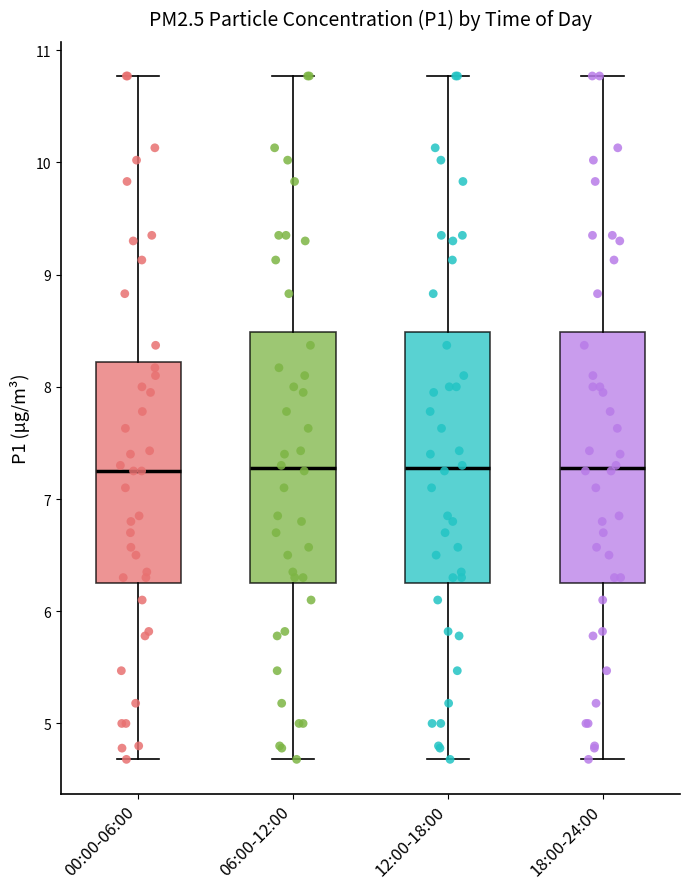

Reading left to right, read every box against the y-axis: the position of its median line, the range the box covers, and the ends of its whiskers. The values are not printed on the chart, so give them approximately, as read against the axis.

00:00-06:00: median 7.3, box 6.3 to 8.2, whiskers 4.7 to 10.8
06:00-12:00: median 7.3, box 6.3 to 8.5, whiskers 4.7 to 10.8
12:00-18:00: median 7.3, box 6.3 to 8.5, whiskers 4.7 to 10.8
18:00-24:00: median 7.3, box 6.3 to 8.5, whiskers 4.7 to 10.8